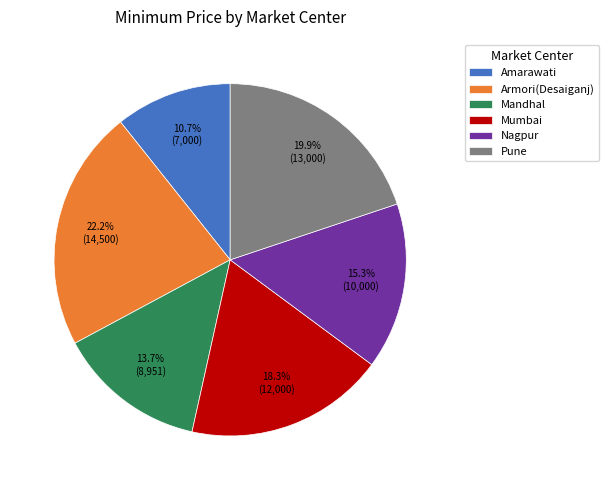

To the nearest percent, what is the combined percentage of Amarawati and Nagpur?

26%